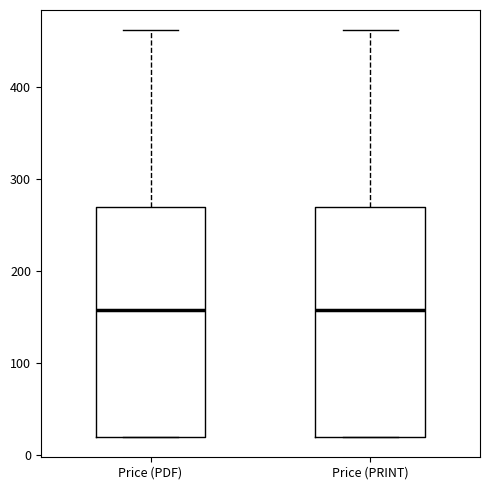

Reading left to right, transcribe this box plot: for each box, give where its median line is, the range the box spans, and where its two whiskers end, as read against the y-axis. The values are not printed on the chart, so give them approximately, as read against the axis.

Price (PDF): median 160, box 20 to 270, whiskers 20 to 460
Price (PRINT): median 160, box 20 to 270, whiskers 20 to 460